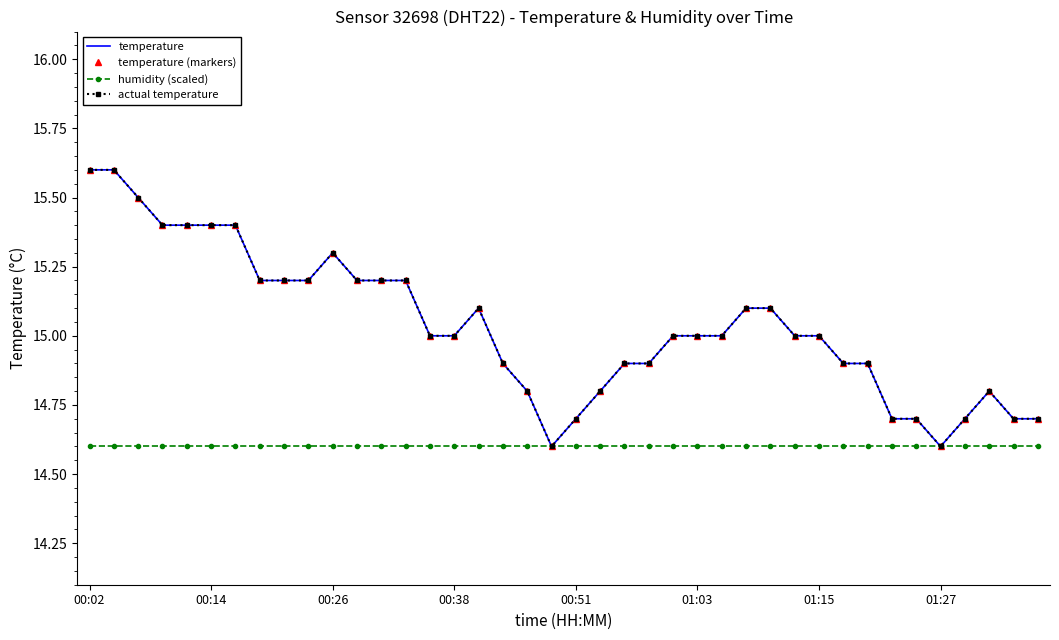

What is the lowest value of the temperature (markers) series?

14.6